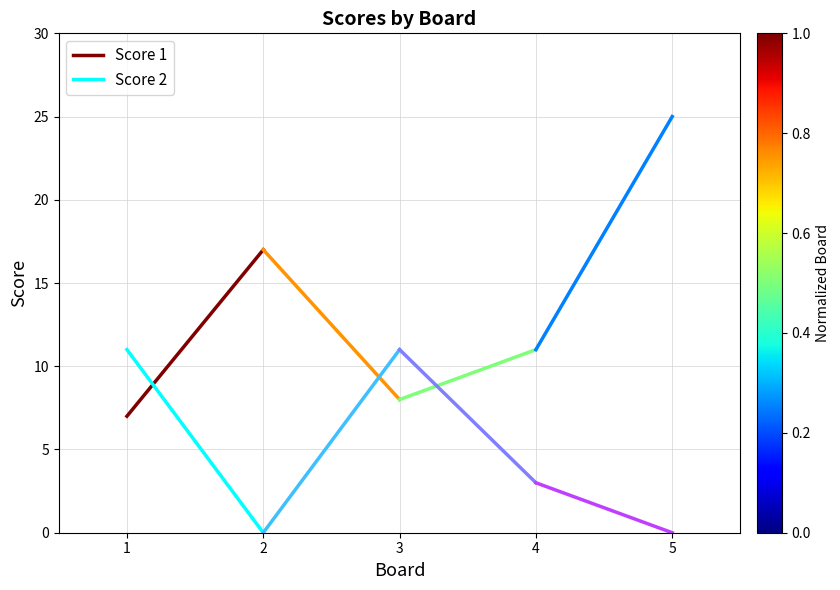

Which series has the largest range (max minus min)?

Score 2